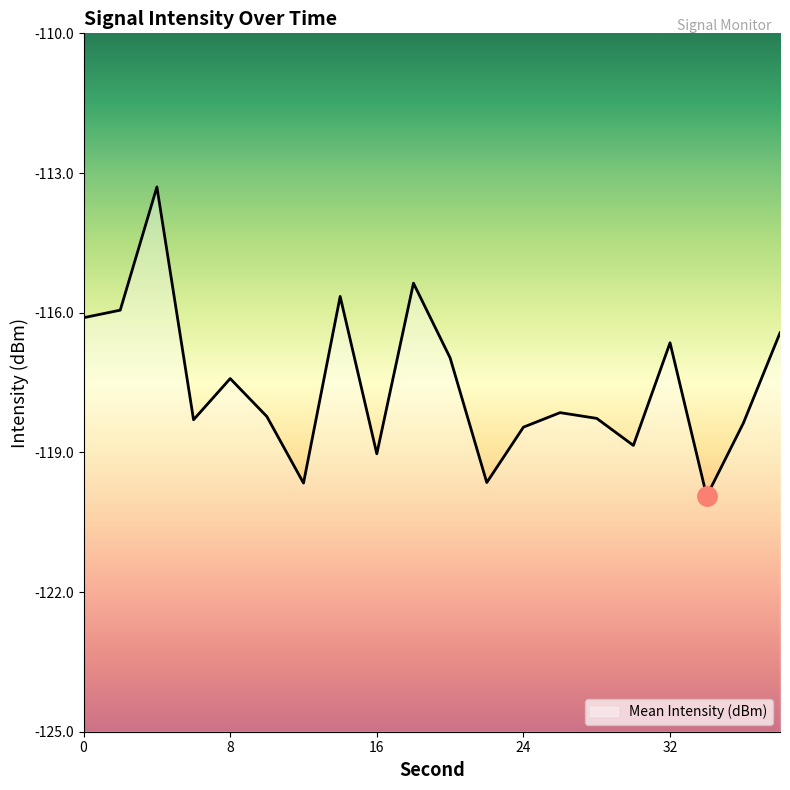

What is the change in value from 22 to 28?

+1.4